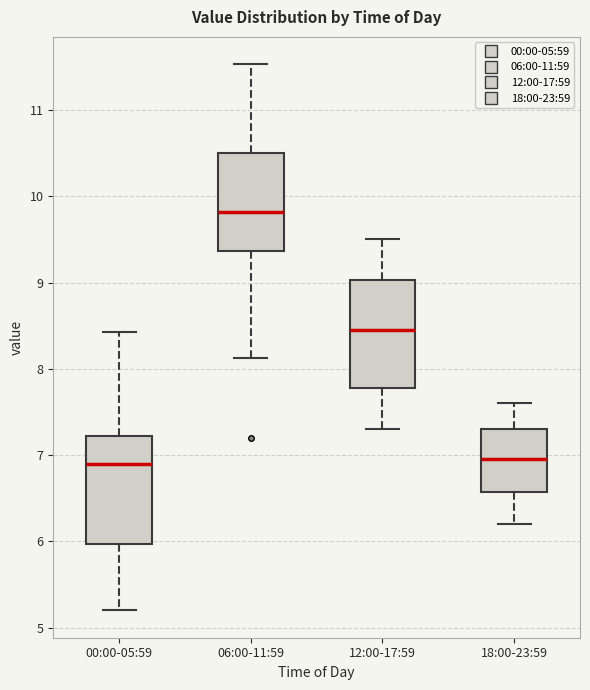

Where does the upper whisker of the box for 12:00-17:59 end on the y-axis? The values are not printed on the chart, so give them approximately, as read against the axis.

9.5